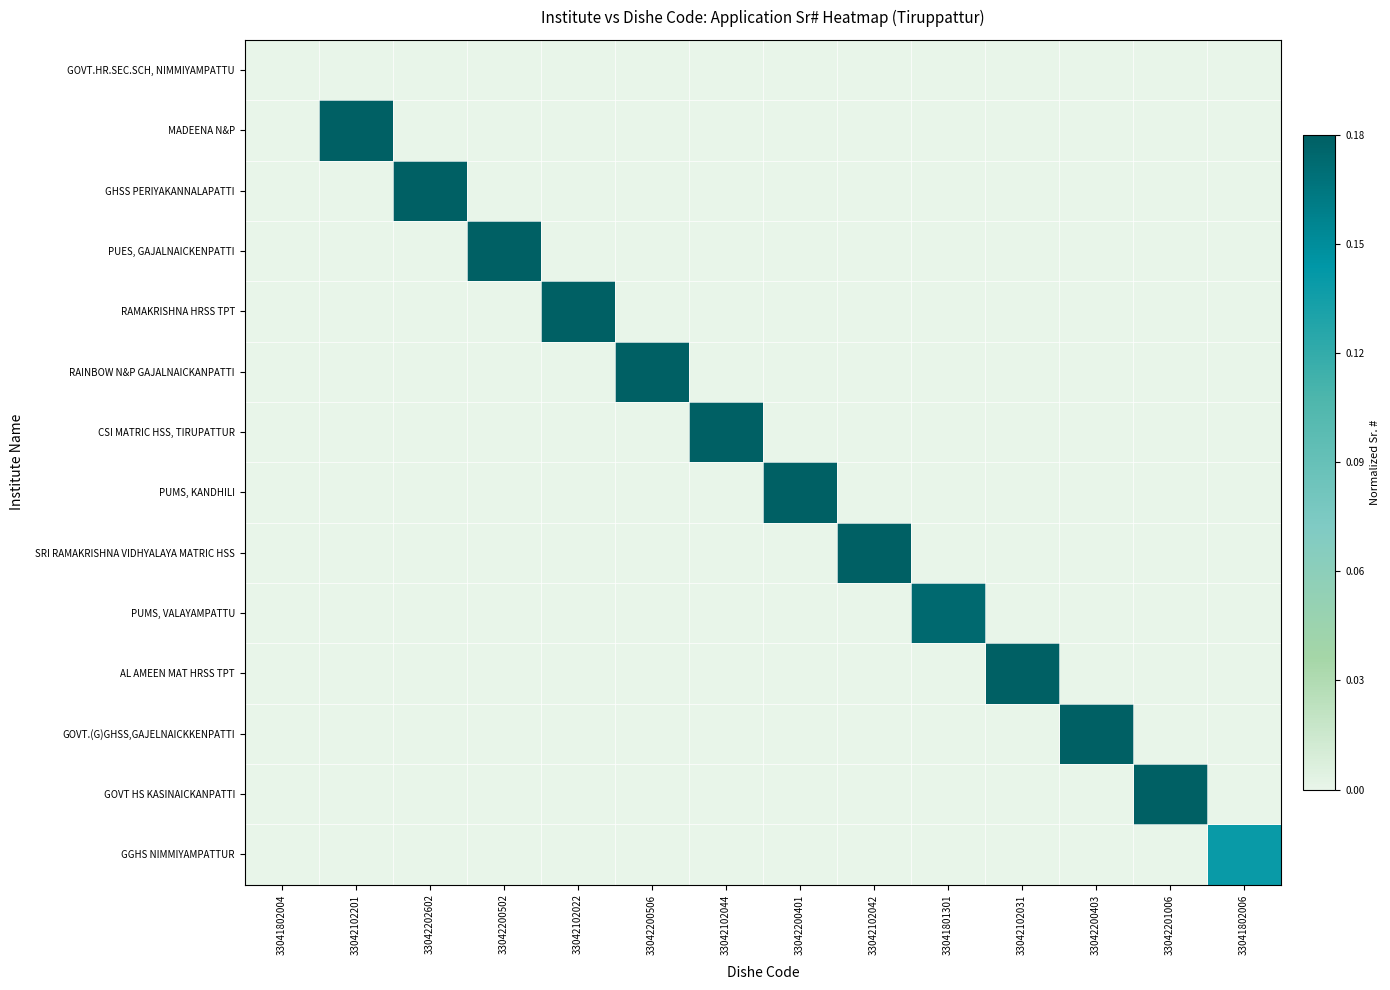

Which has a higher value, 33042200401 or 33041802004?

33041802004